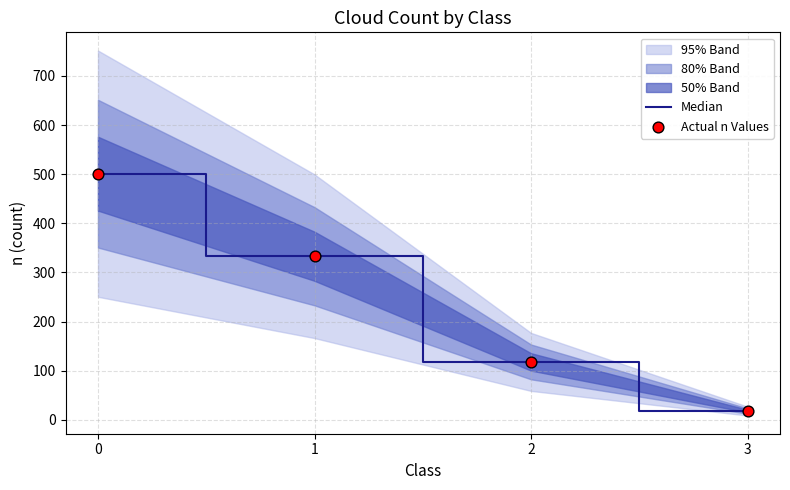

Which series reaches the minimum Y coordinate?

Median